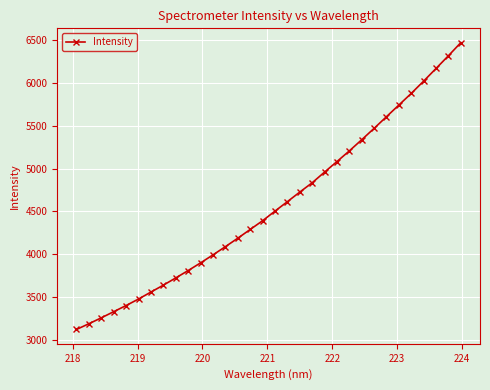

What is the difference between the maximum and minimum values?

3353.6